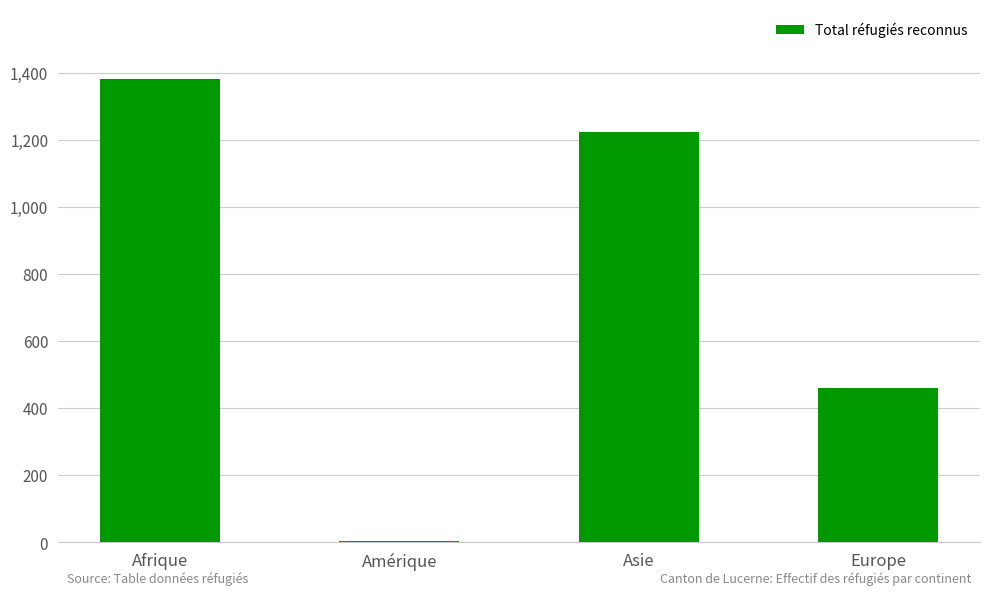

True or false: the data shows 2164 at Asie.

False